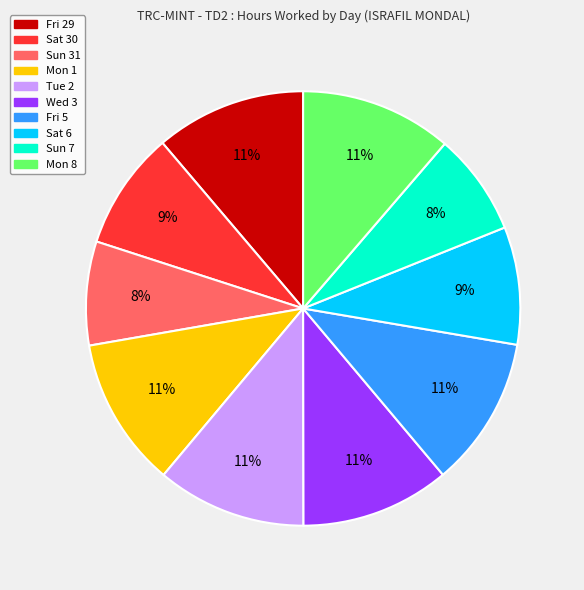

To the nearest percent, what is the average slice percentage?

10%